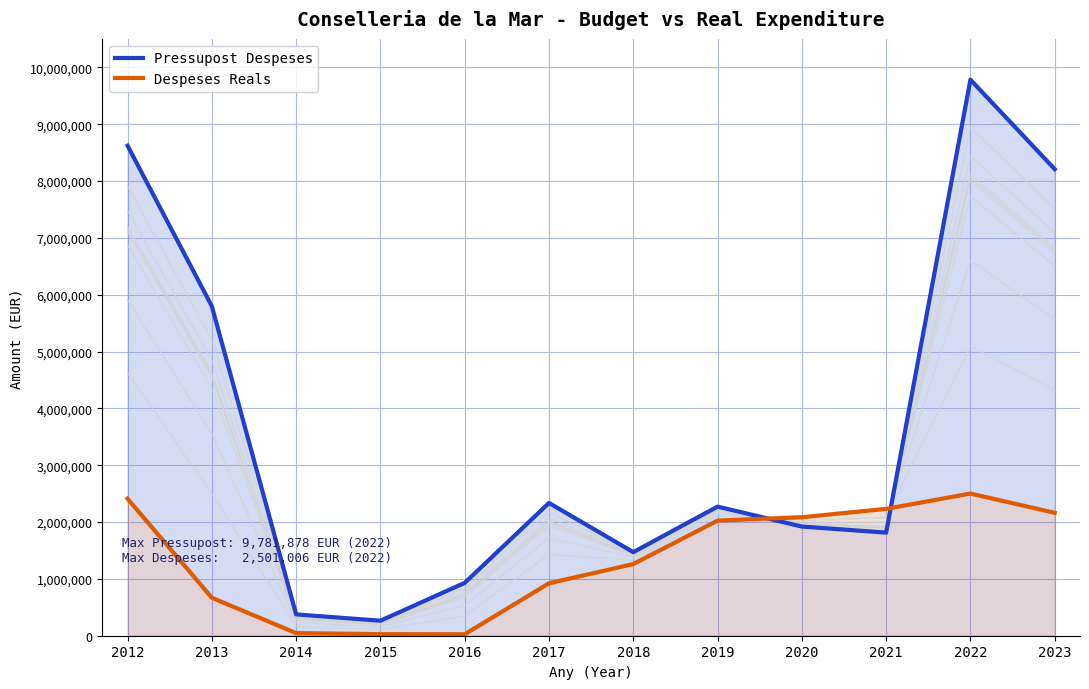

What is the difference between the highest and lowest values at 2013?

5128744.2